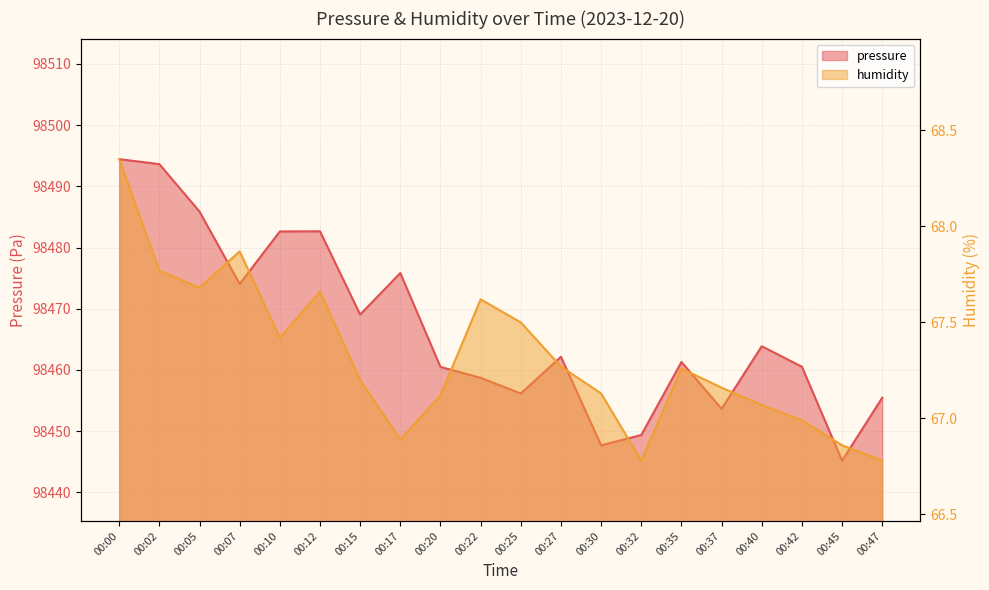

Which series has the largest range (max minus min)?

pressure